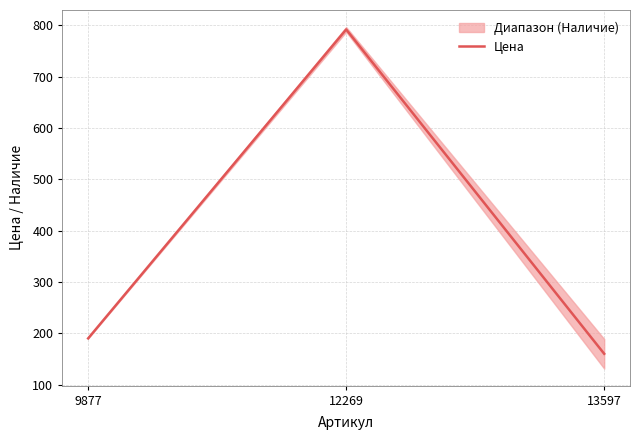

How many data points are less than 190?

1